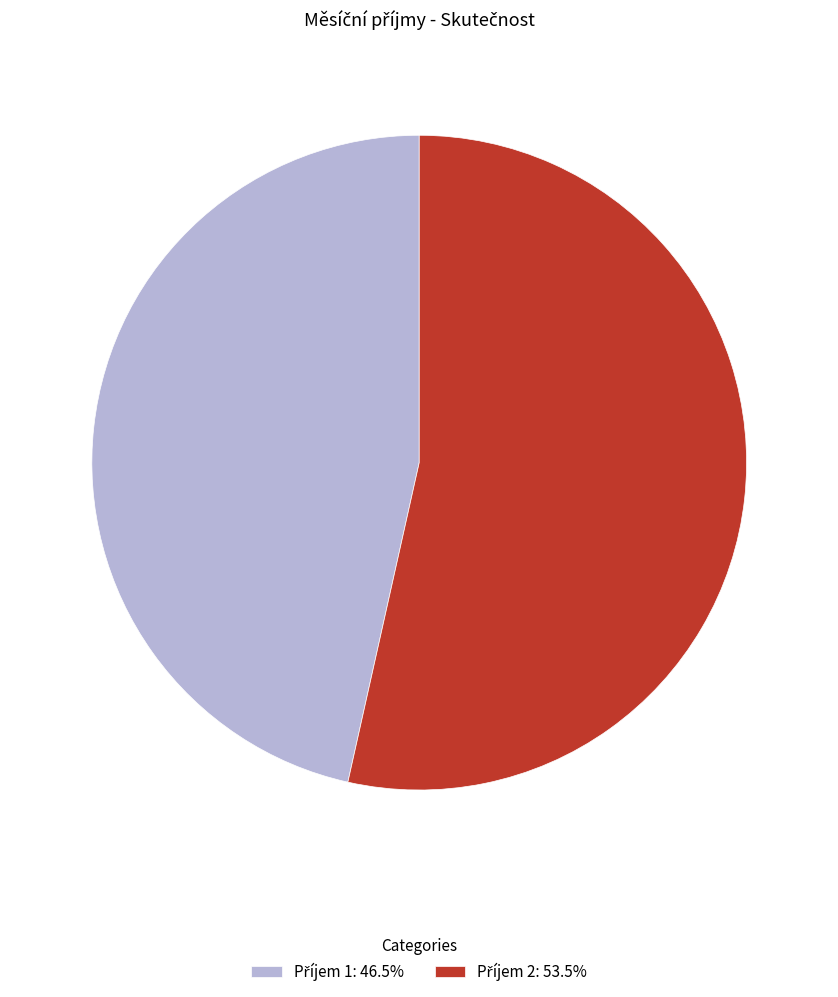

Is there a majority slice in this chart?

Yes